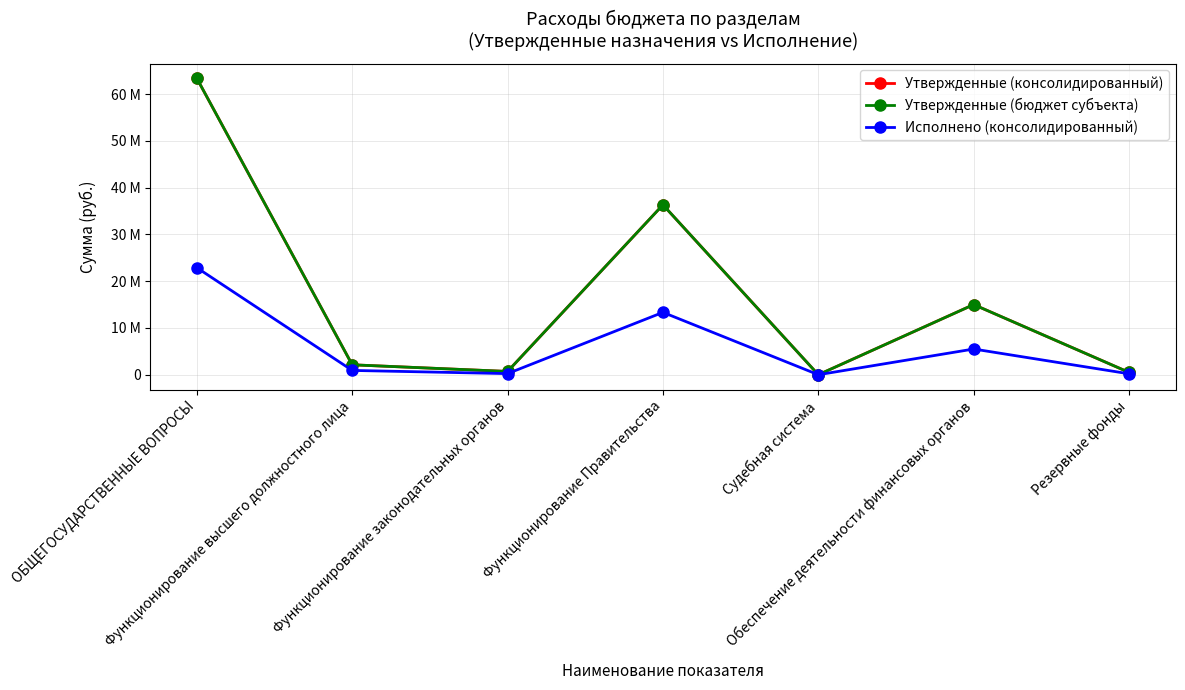

Between Резервные фонды and Обеспечение деятельности финансовых органов, which is larger?

Обеспечение деятельности финансовых органов